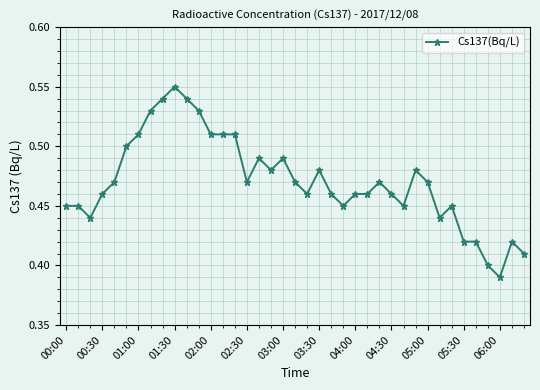

Count the values in the range 0 to 1.

39